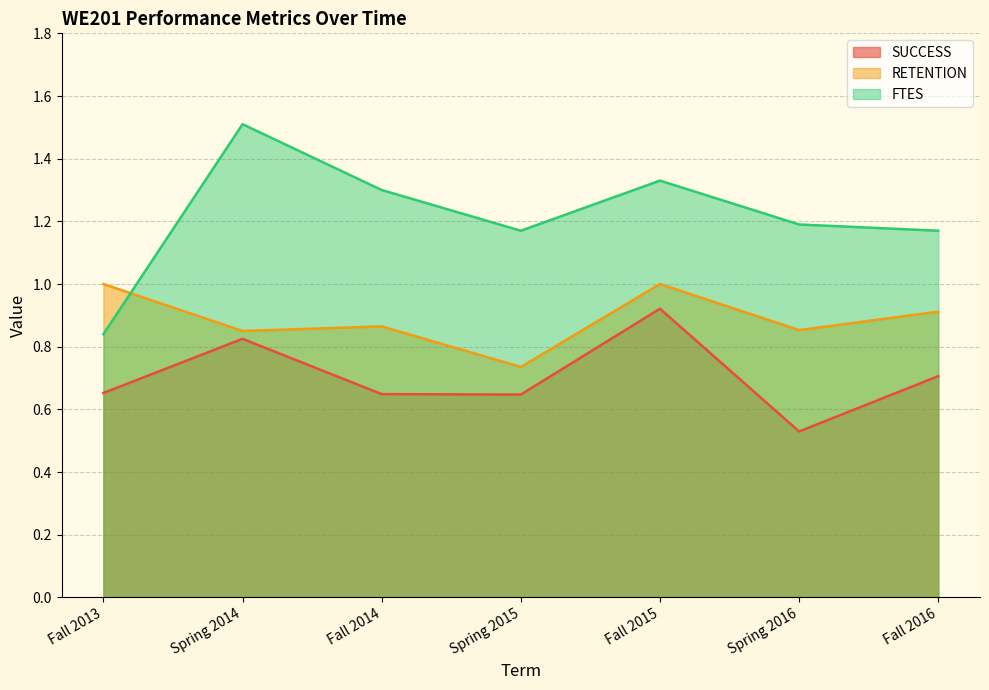

True or false: RETENTION and SUCCESS intersect in this chart.

False